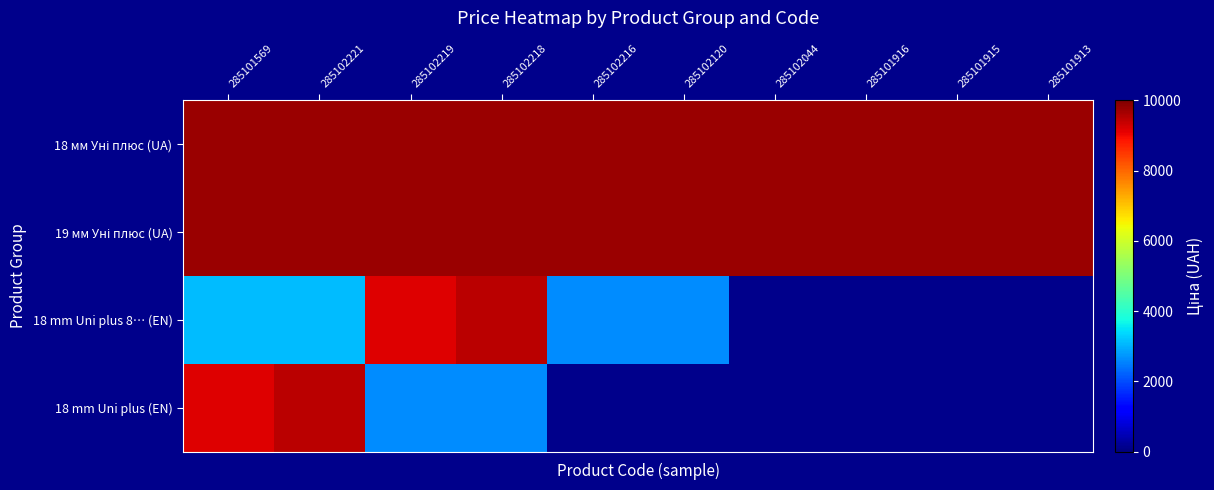

What value does the 19 мм Уні плюс (UA) series have at 285102216?

9764.4